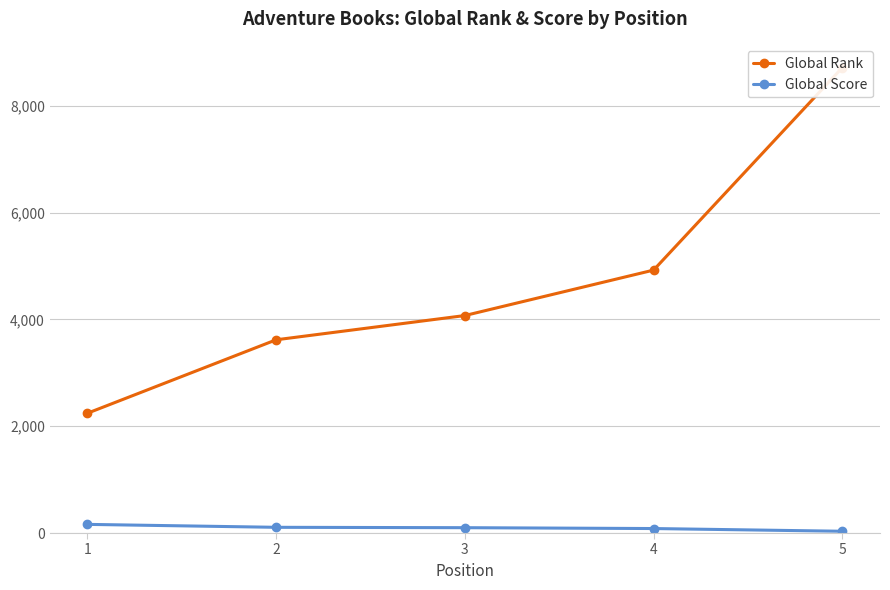

What is the approximate value of Global Rank at 5, to the nearest 10?

8720